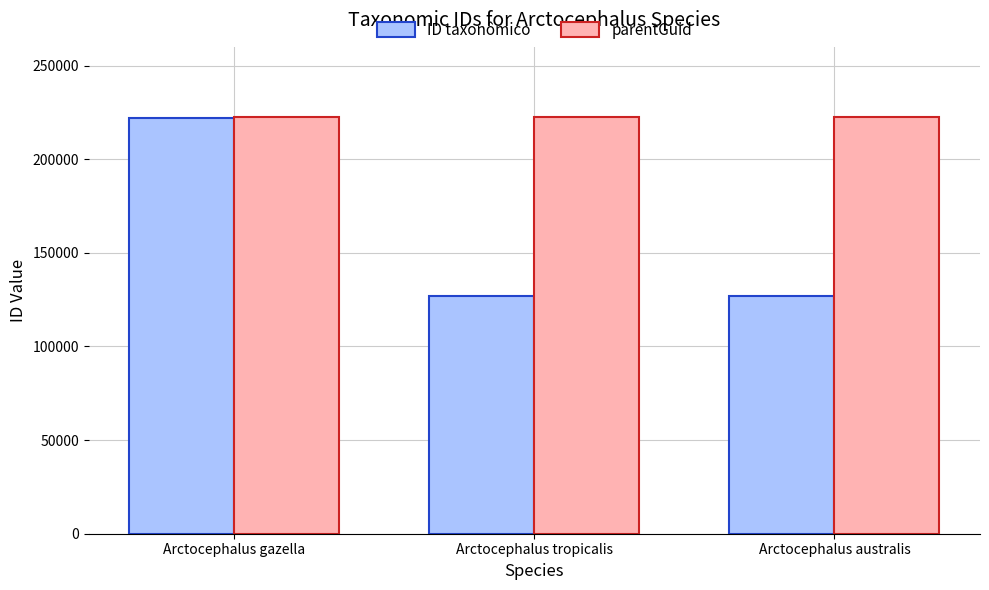

What is the maximum value for parentGuid?

222503